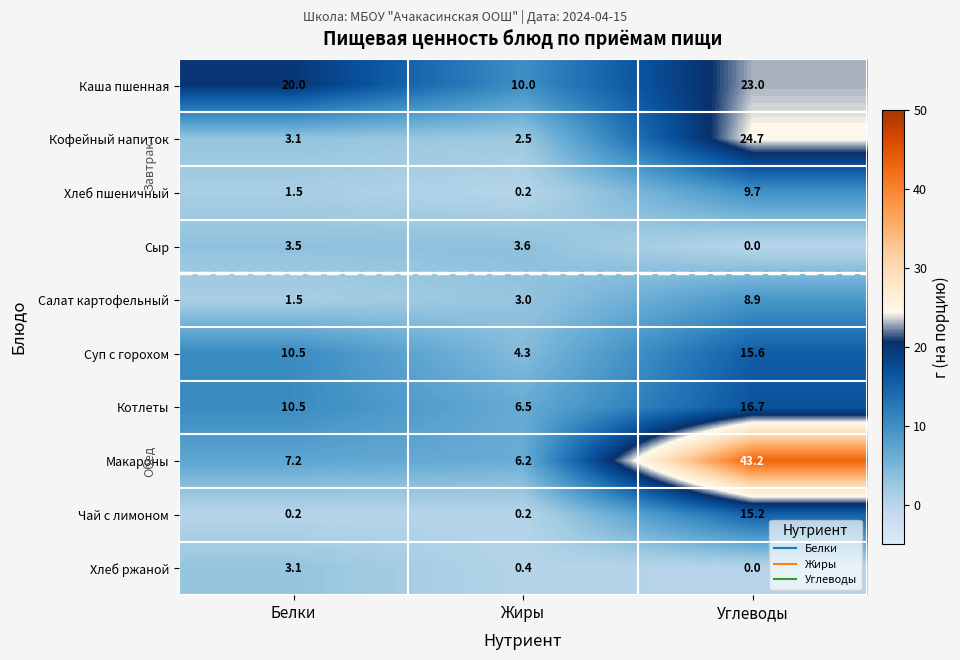

Rank the series by their maximum value, from lowest to highest.

Хлеб ржаной, Сыр, Салат картофельный, Хлеб пшеничный, Чай с лимоном, Суп с горохом, Котлеты, Каша пшенная, Кофейный напиток, Макароны